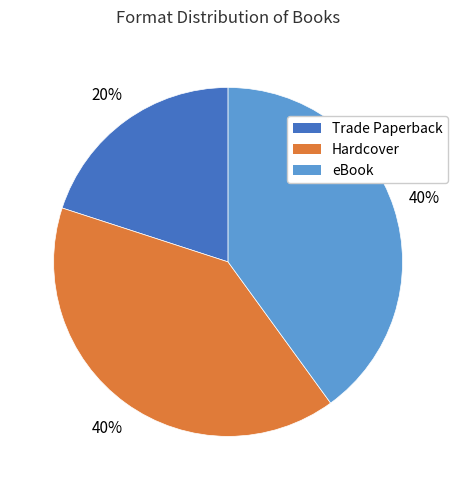

How many slices are in this pie chart?

3